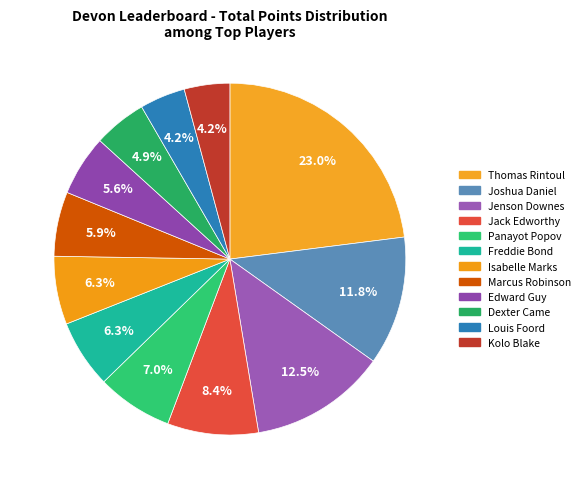

What is the smallest slice in the pie chart?

Louis Foord